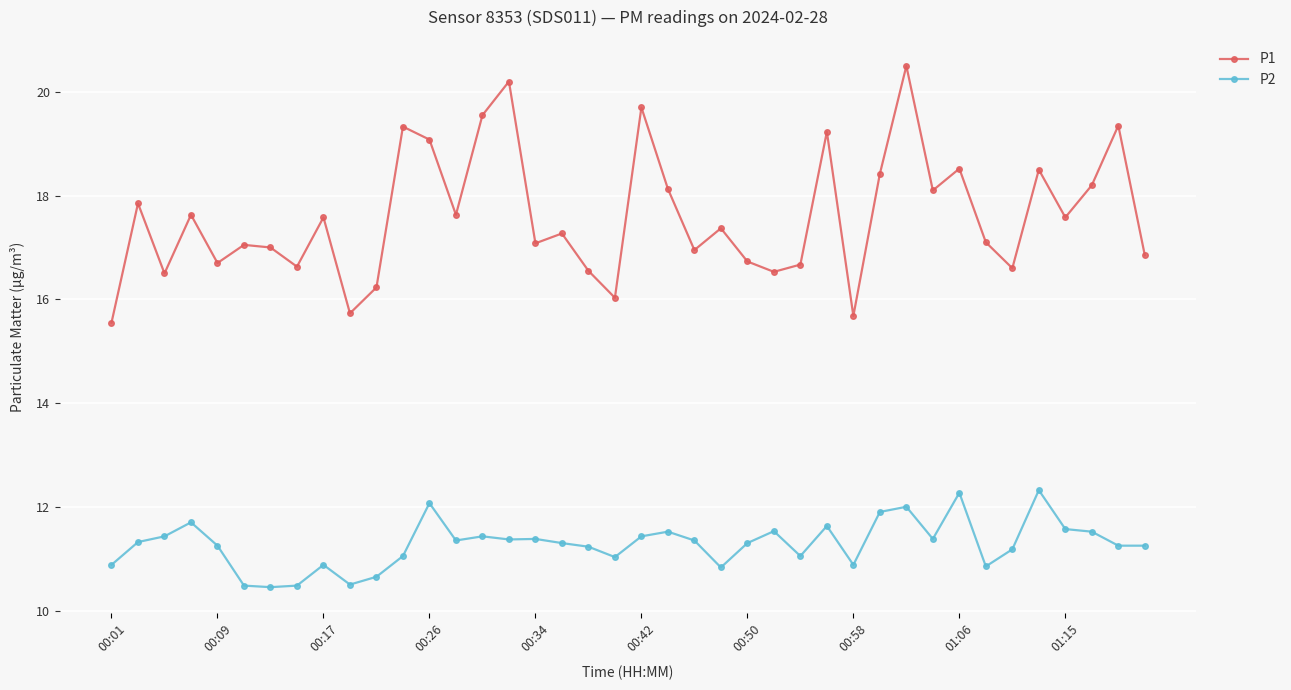

Rank the series by their average value, from highest to lowest.

P1, P2